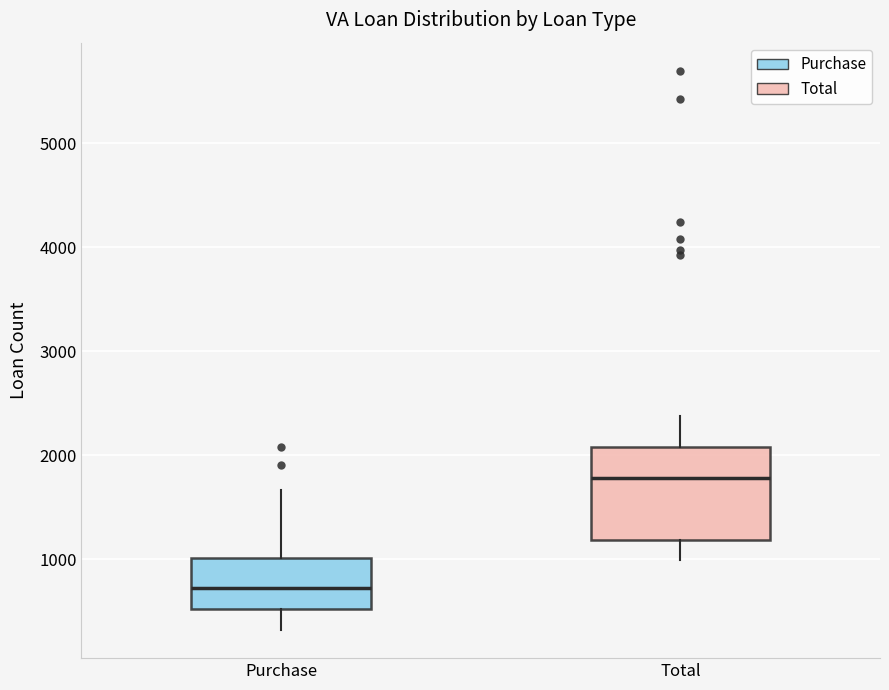

Reading left to right, transcribe this box plot: for each box, give where its median line is, the range the box spans, and where its two whiskers end, as read against the y-axis. The values are not printed on the chart, so give them approximately, as read against the axis.

Purchase: median 700, box 500 to 1000, whiskers 300 to 1700
Total: median 1800, box 1200 to 2100, whiskers 1000 to 2400